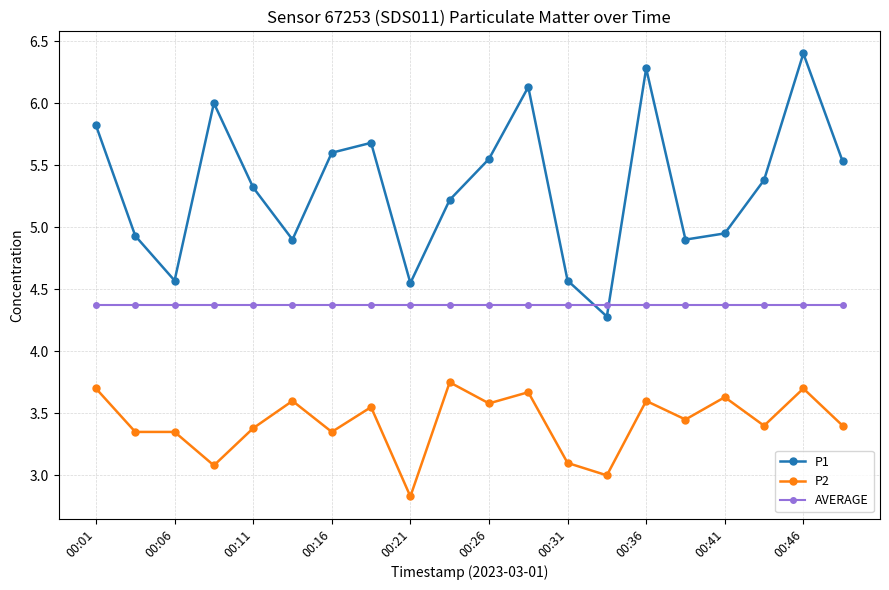

True or false: P2 and AVERAGE cross at least once.

False